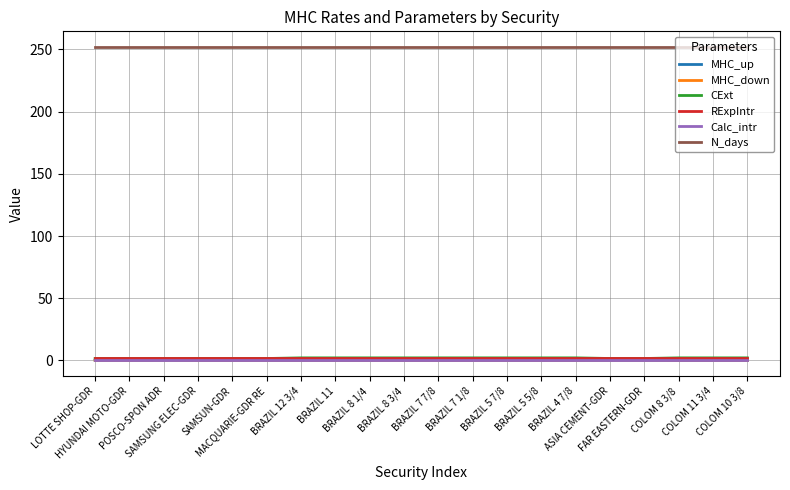

Is the value of RExpIntr at HYUNDAI MOTO-GDR greater than the value of CExt at BRAZIL 4 7/8?

No